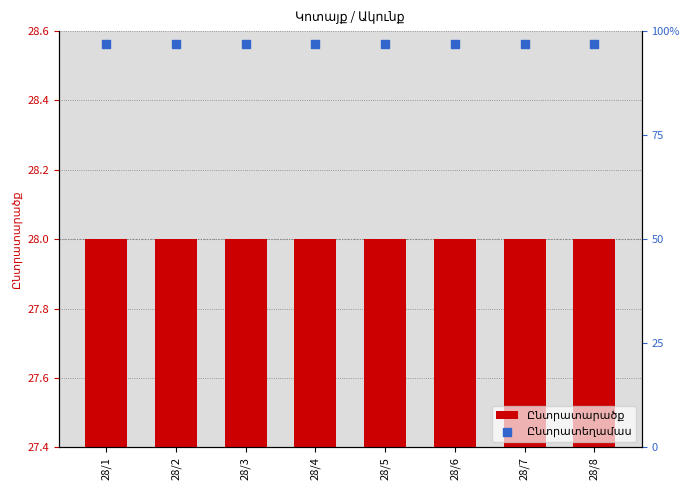

Which series has the largest total across all categories?

Ընտրատարածք